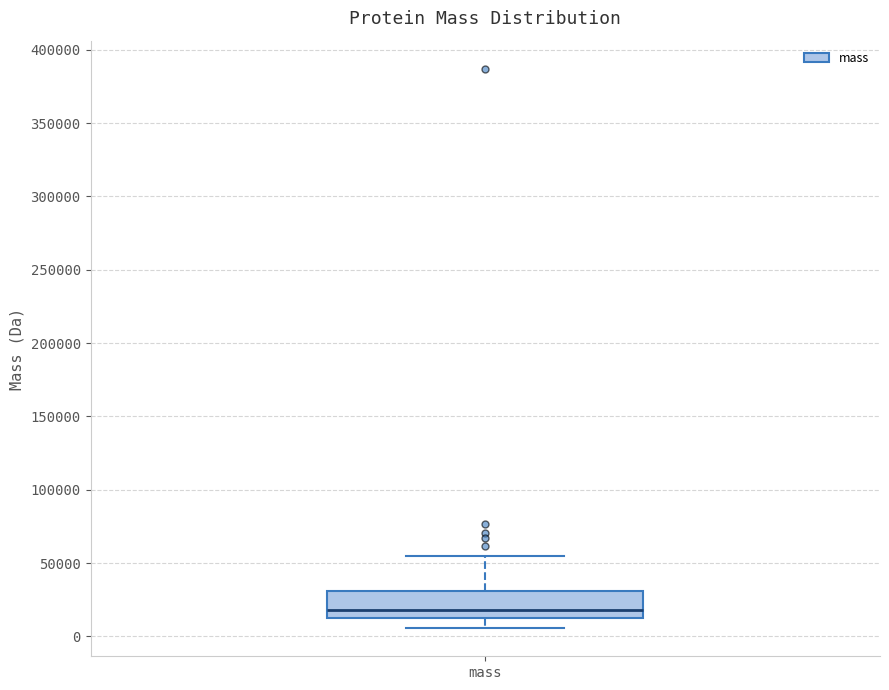

Transcribe this box plot: give where the median line is, the range the box spans, and where the two whiskers end, as read against the y-axis. The values are not printed on the chart, so give them approximately, as read against the axis.

median 20000, box 15000 to 30000, whiskers 5000 to 55000